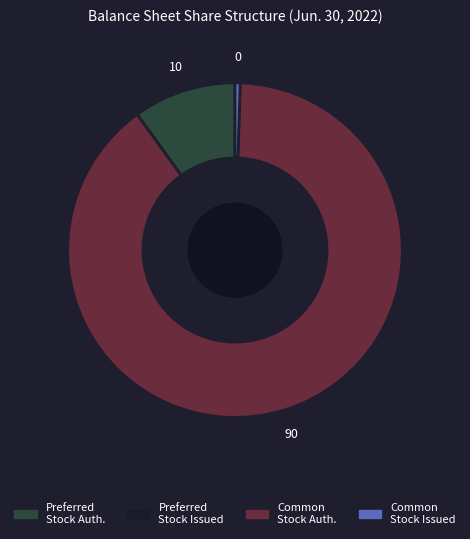

Is there any slice that represents more than half of the pie?

Yes